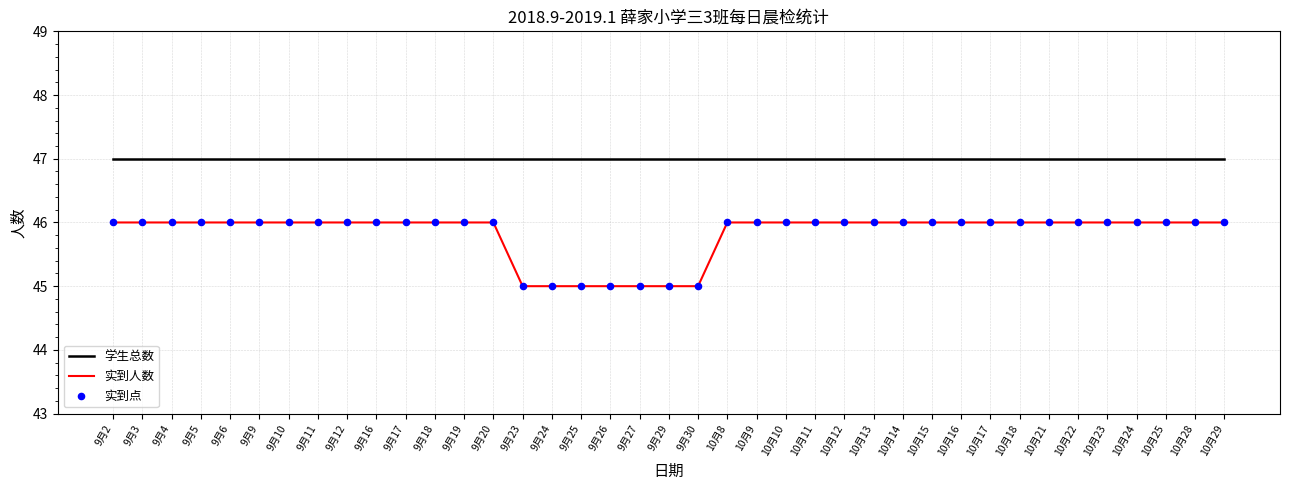

What is the total value across all series at 10月21?

93